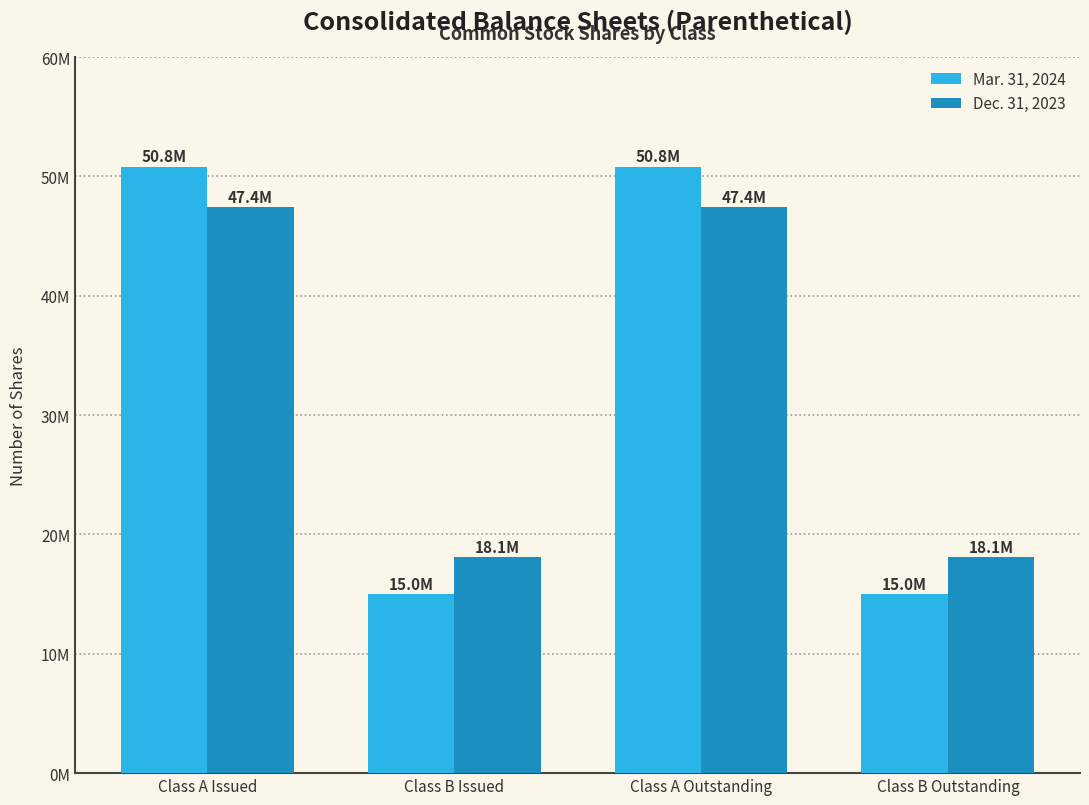

What is the label of the 2nd bar from the right?

Class A Outstanding